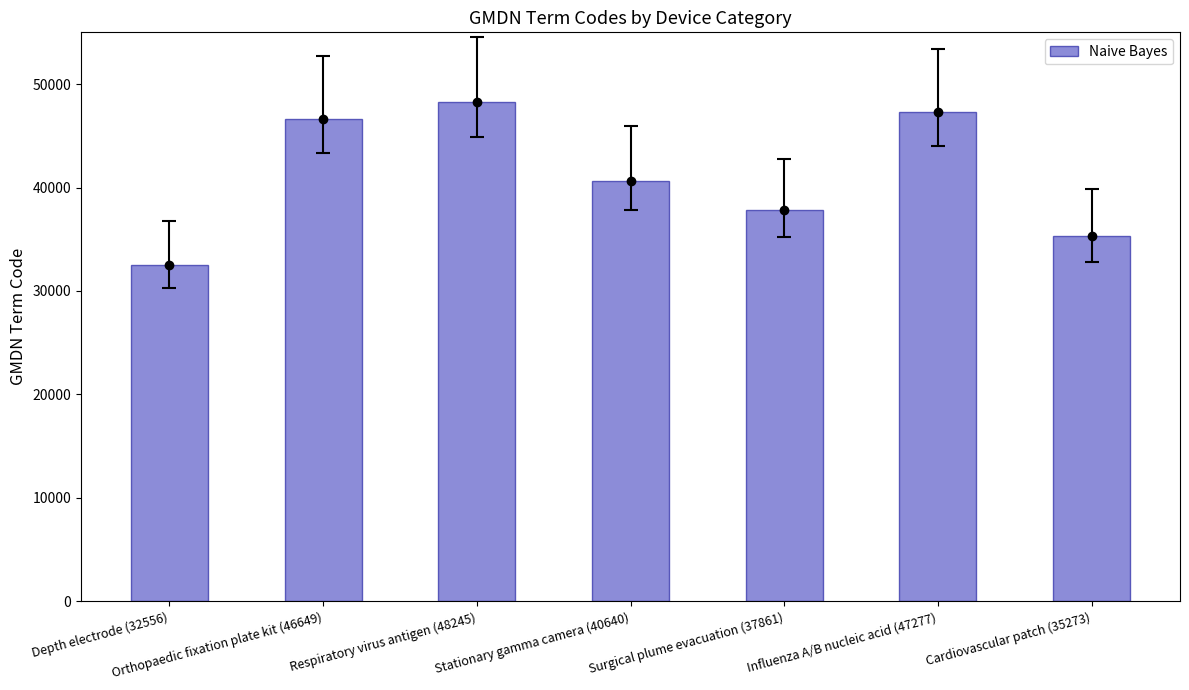

Reading left to right, list all the values displayed in this chart.

Depth electrode (32556)=32556	Orthopaedic fixation plate kit (46649)=46649	Respiratory virus antigen (48245)=48245	Stationary gamma camera (40640)=40640	Surgical plume evacuation (37861)=37861	Influenza A/B nucleic acid (47277)=47277	Cardiovascular patch (35273)=35273